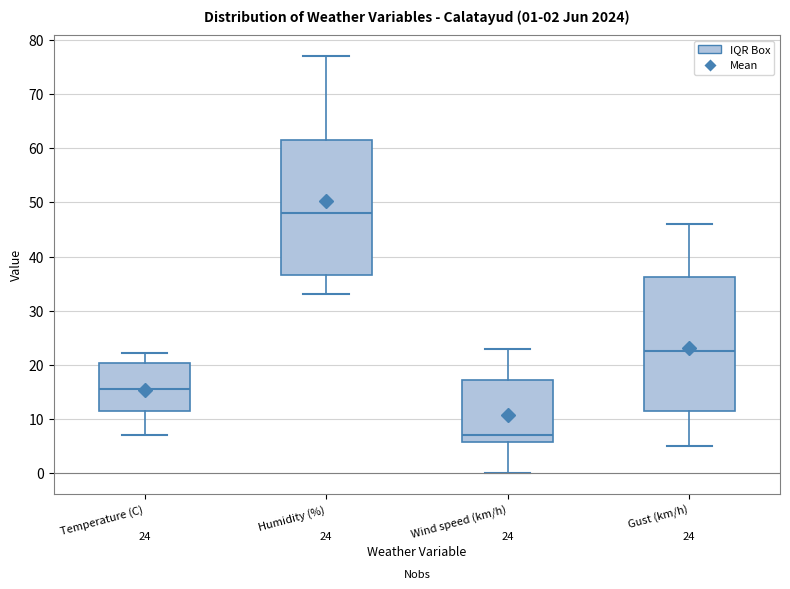

Which box has the highest median line?

Humidity (%)